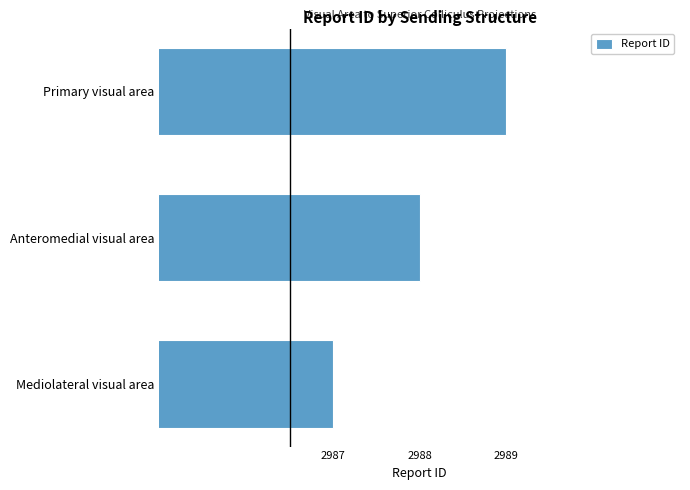

Reading bottom to top, extract all data points from this chart.

Mediolateral visual area=2987	Anteromedial visual area=2988	Primary visual area=2989